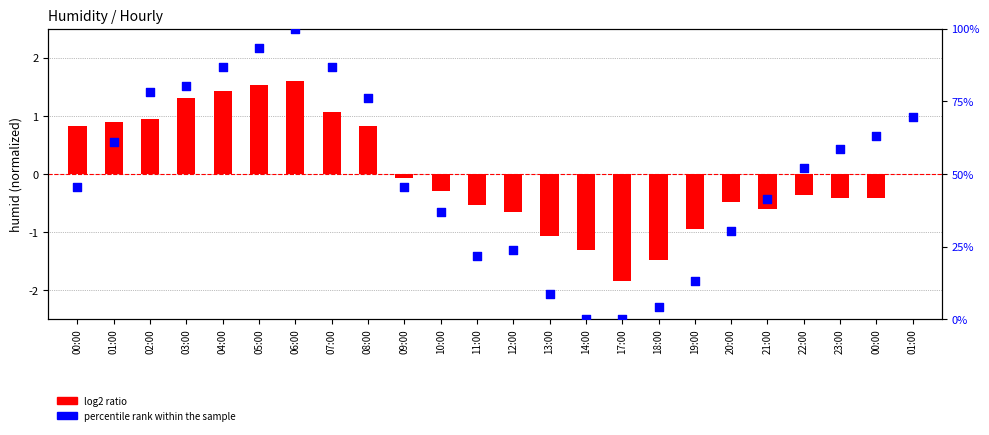

At which category is the sum across all series the highest?

06:00